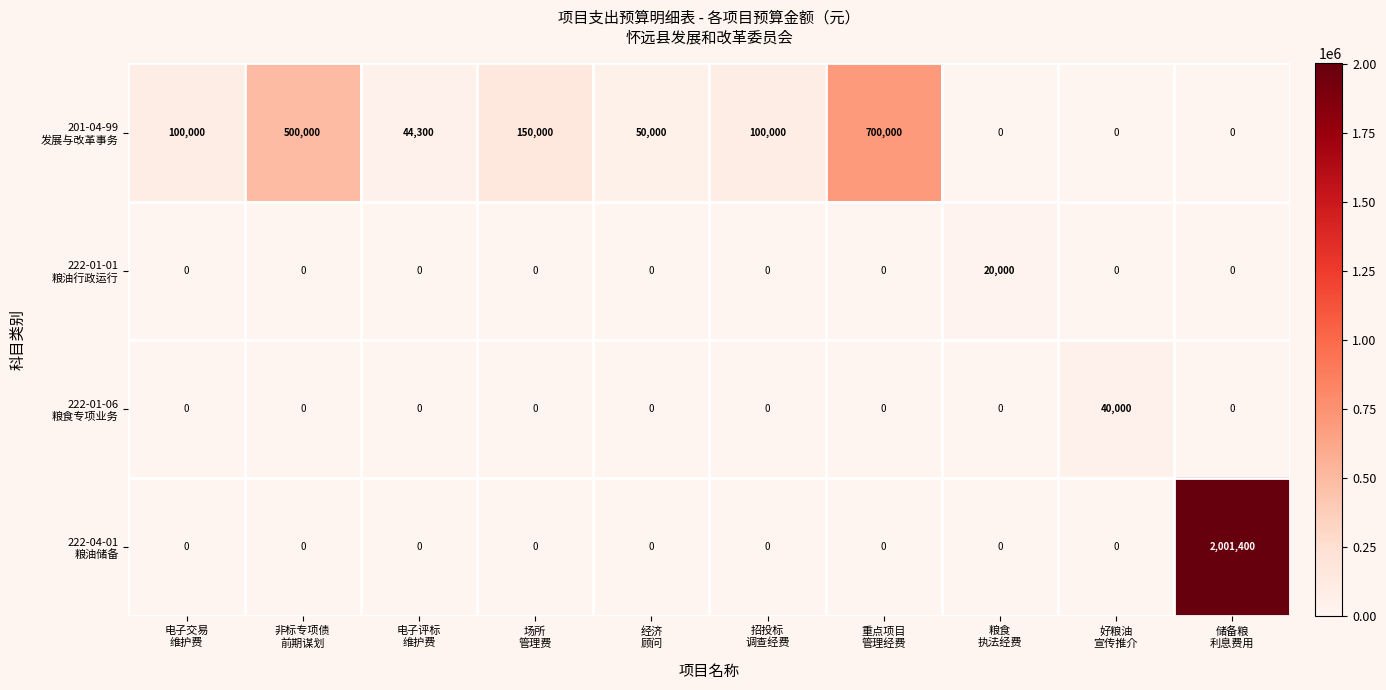

At how many categories does at least one series exceed 1139140?

1